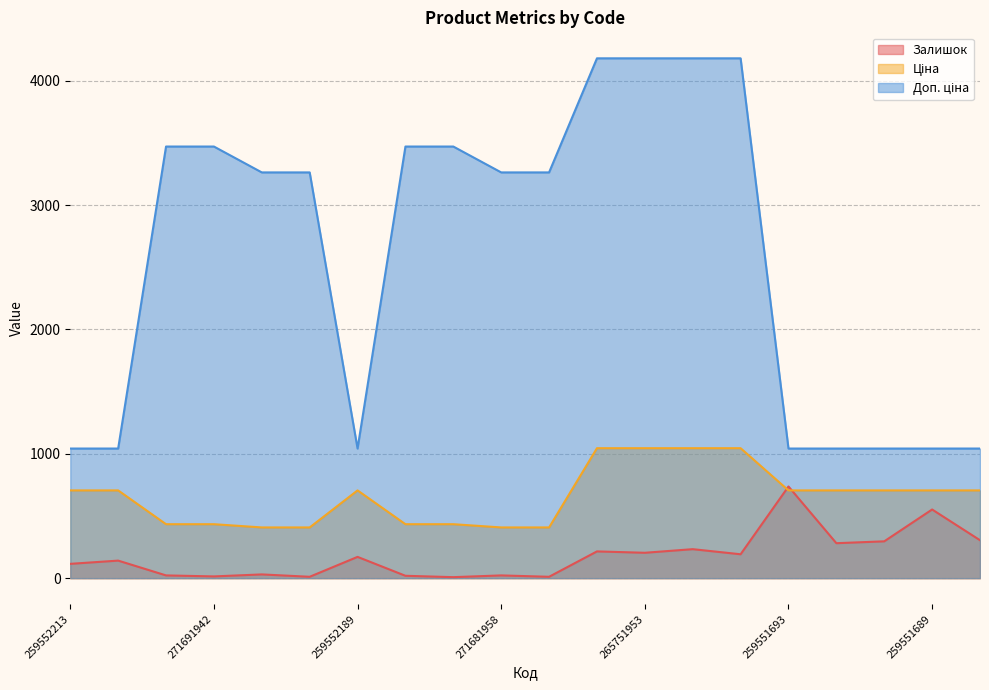

Rank the series at 271681948 from lowest to highest value.

Залишок, Ціна, Доп. ціна